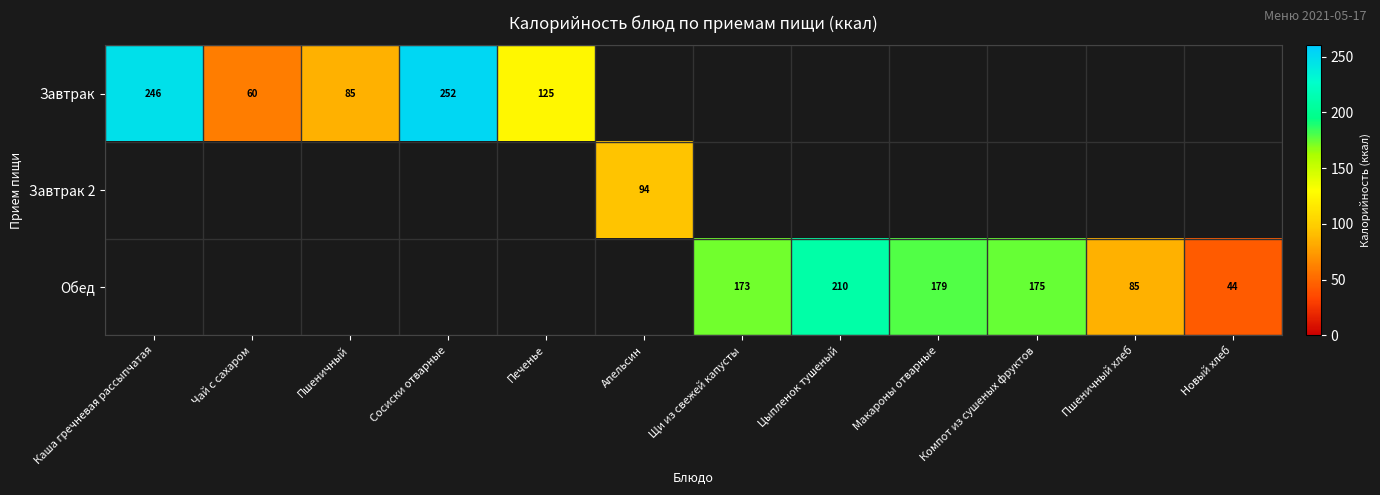

The value of Завтрак at Печенье is 125. True or false?

True